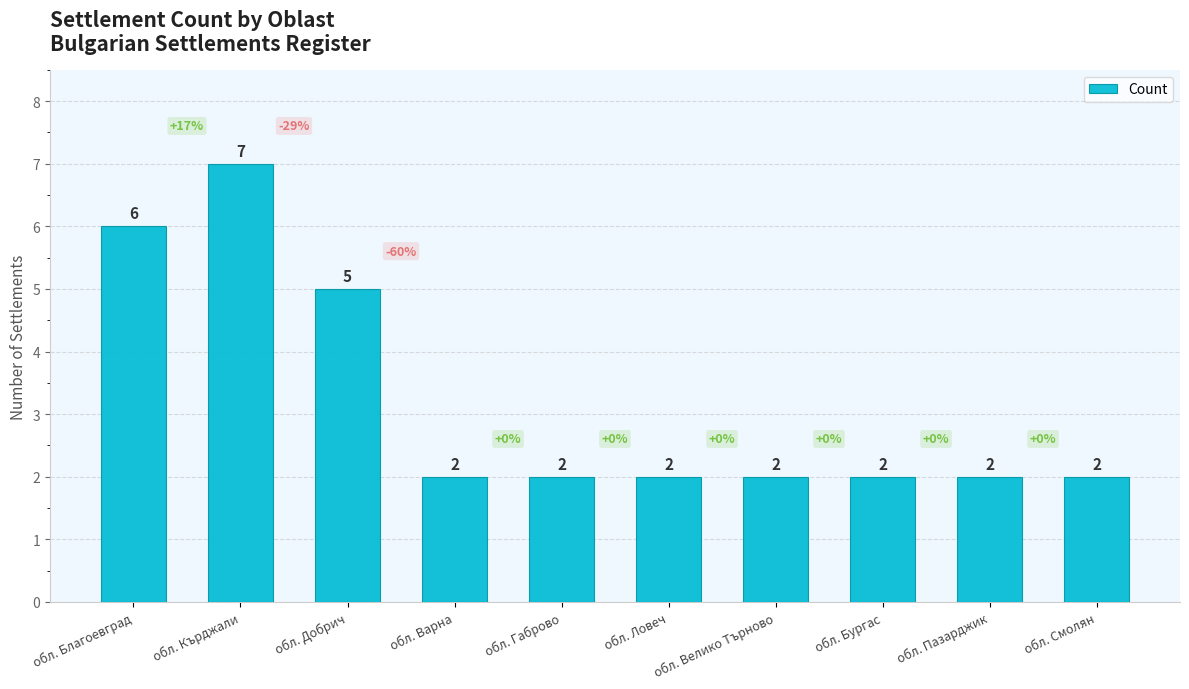

How many values are between 2 and 5?

8